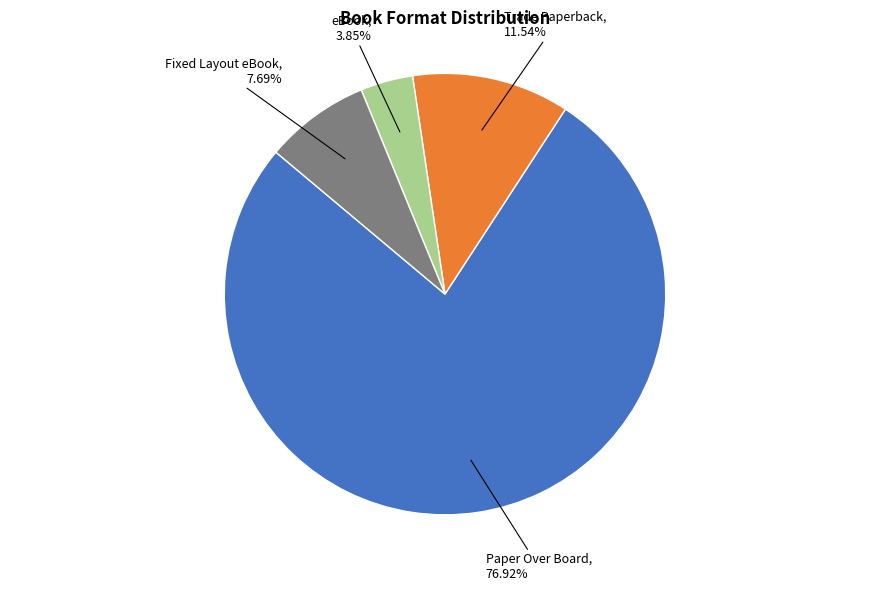

Does any single category account for the majority?

Yes